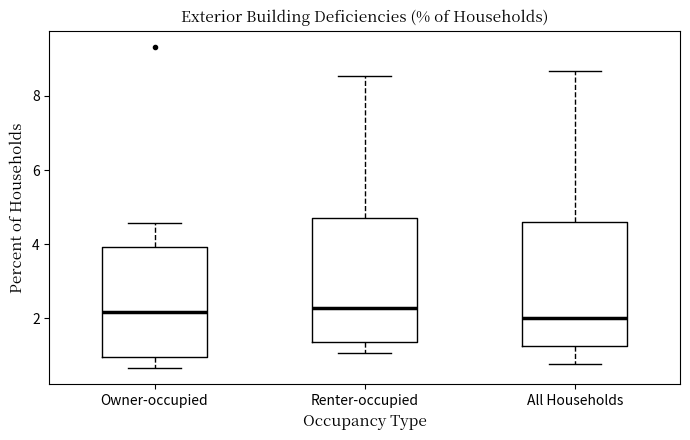

Reading left to right, read every box against the y-axis: the position of its median line, the range the box covers, and the ends of its whiskers. The values are not printed on the chart, so give them approximately, as read against the axis.

Owner-occupied: median 2.2, box 1.0 to 4.0, whiskers 0.6 to 4.6
Renter-occupied: median 2.2, box 1.4 to 4.8, whiskers 1.0 to 8.6
All Households: median 2.0, box 1.2 to 4.6, whiskers 0.8 to 8.6